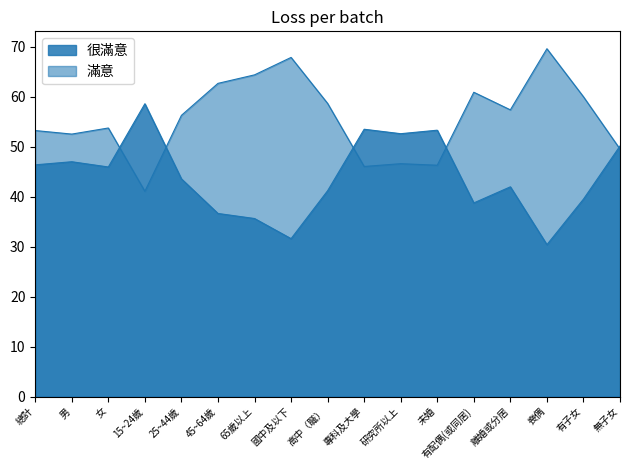

Between 有配偶(或同居) and 有子女, which series saw the biggest shift?

滿意